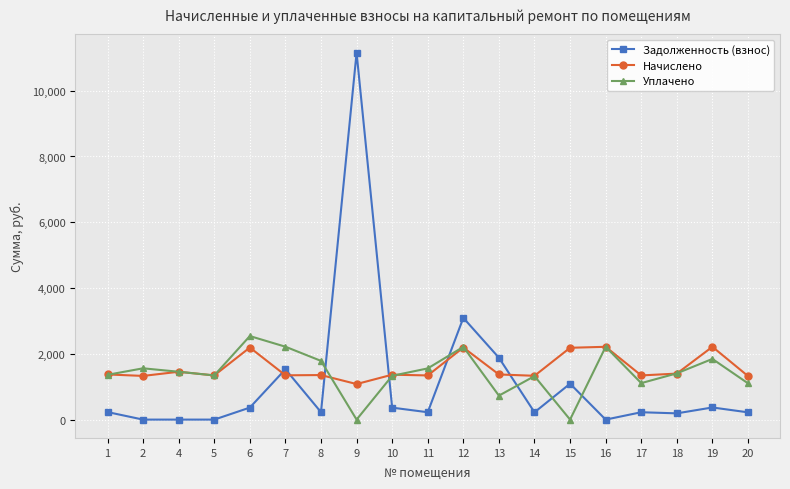

What is the total value across all series at 13?

3982.3